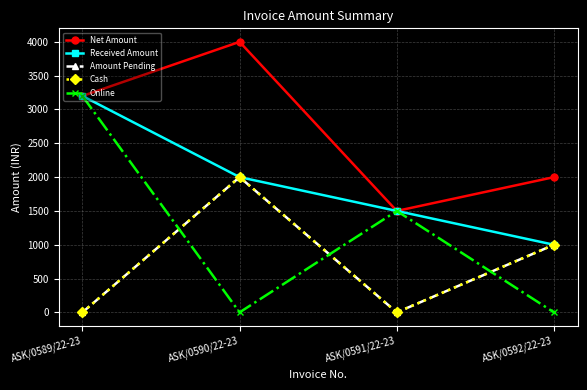

List the series in order of their peak value, lowest first.

Amount Pending, Cash, Received Amount, Online, Net Amount